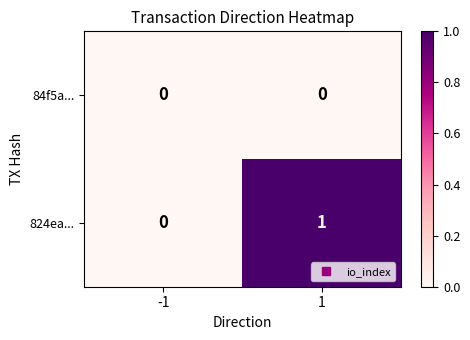

Reading left to right, list all the values displayed in this chart.

84f5a...: -1=0	1=0
824ea...: -1=0	1=1